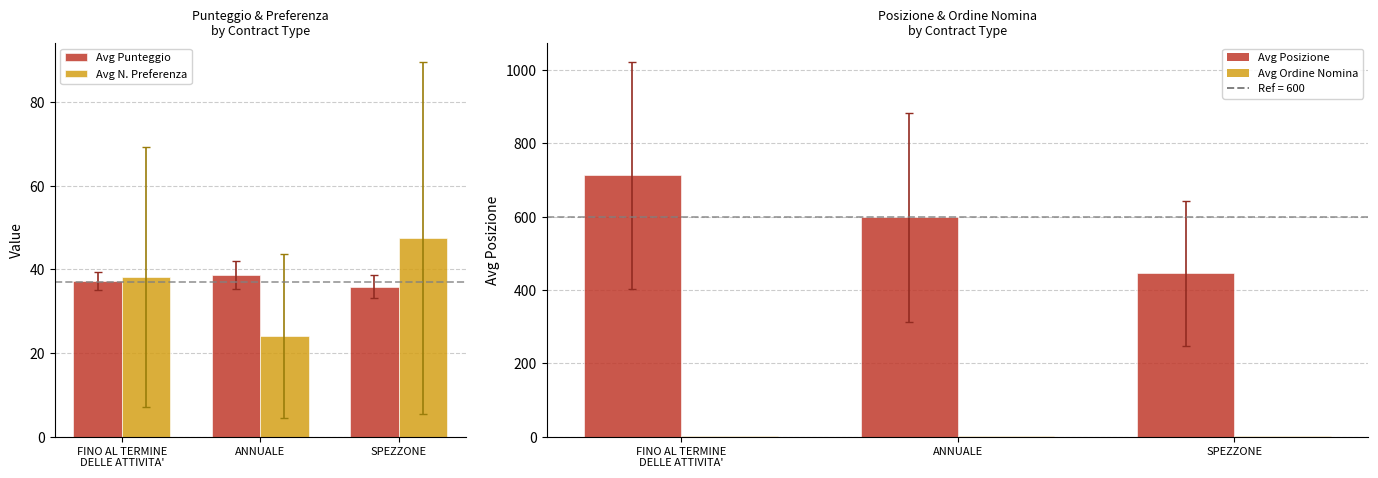

What are all the series names shown in the legend?

Avg Punteggio, Avg N. Preferenza, Avg Posizione, Avg Ordine Nomina